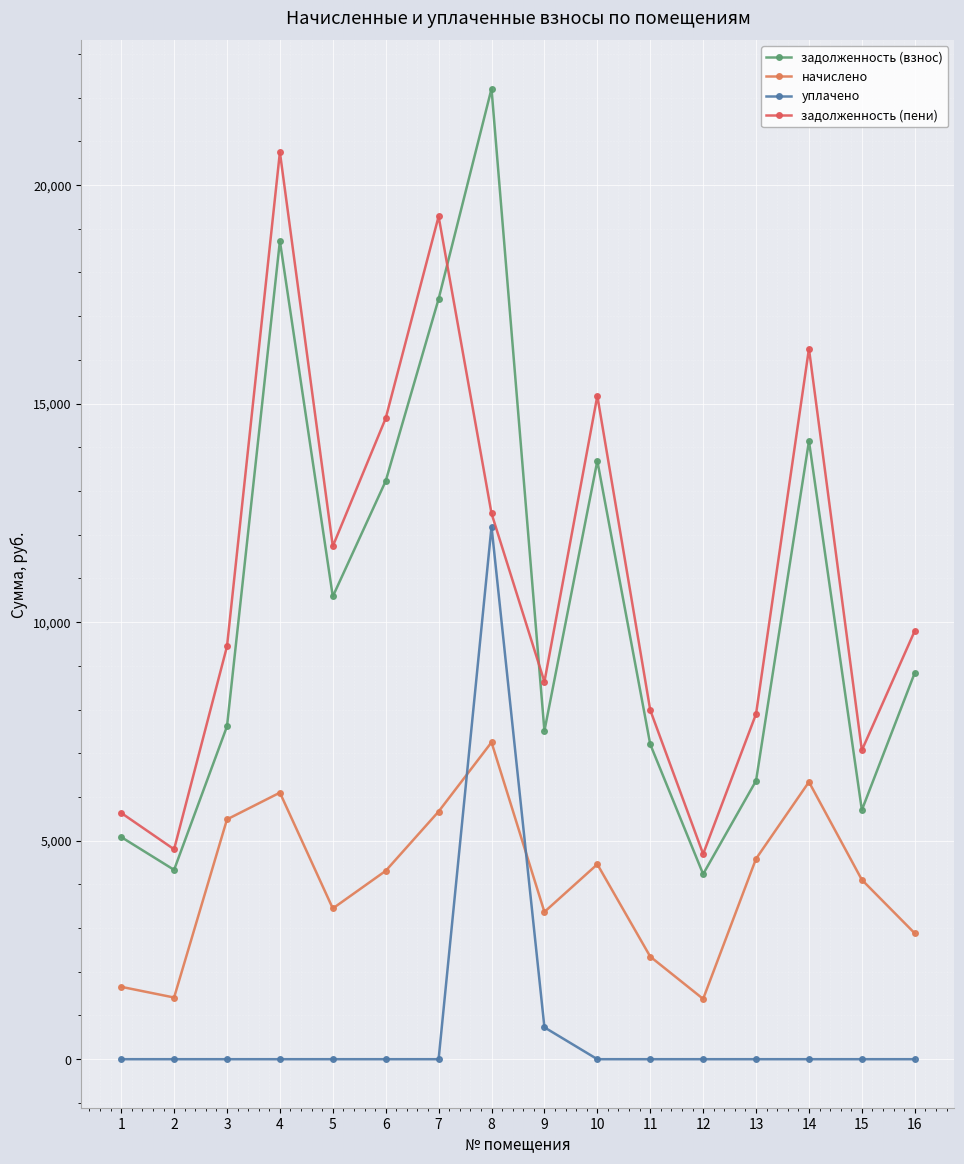

True or false: задолженность (пени) and начислено intersect in this chart.

False